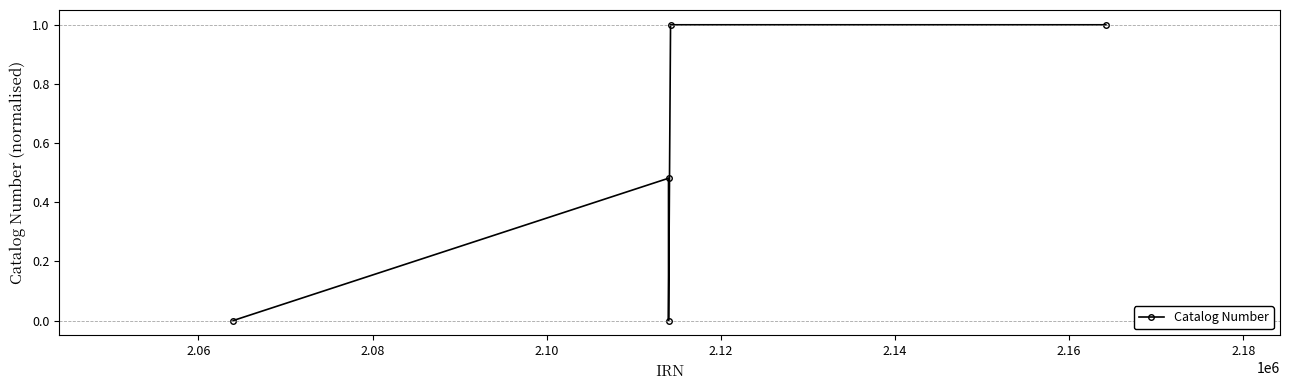

What is the maximum value shown in the chart?

1.0